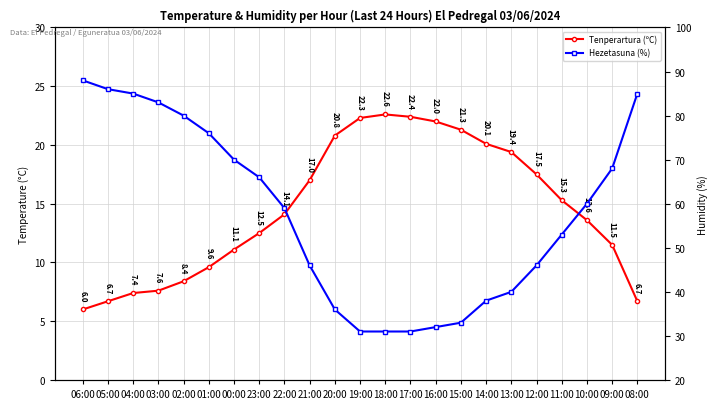

What is the value of the Hezetasuna (%) point at the 6th from the left?

76.0